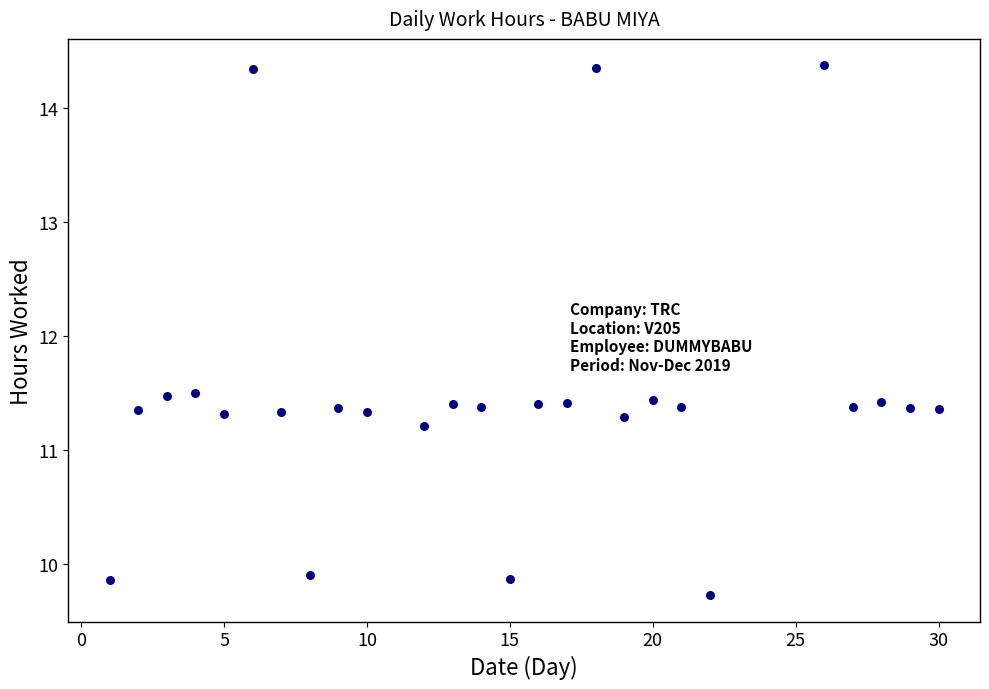

What is the range of X values (max minus min)?

29.0